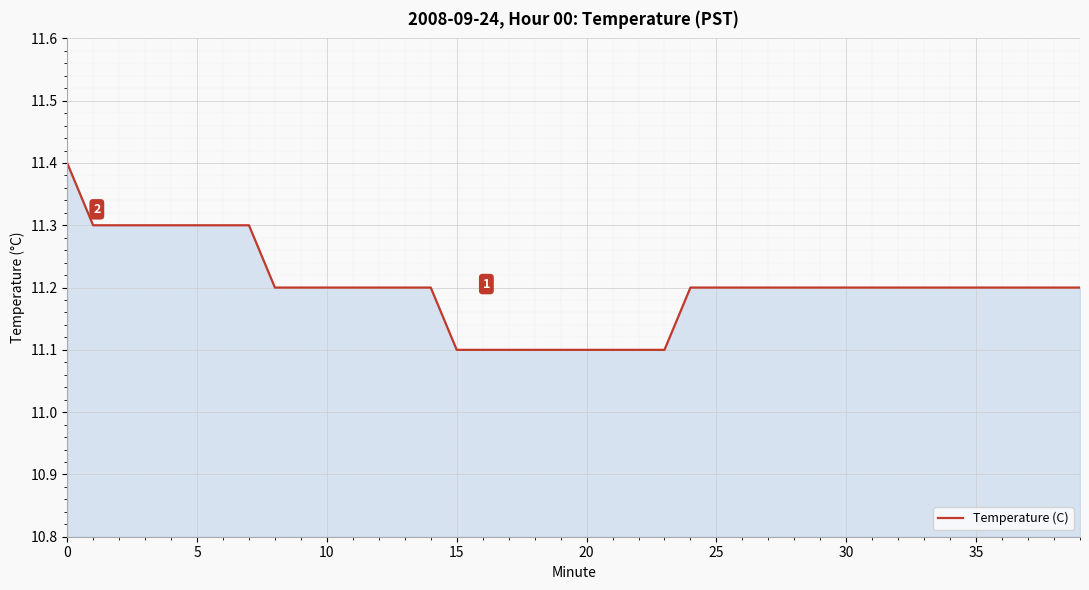

What is the minimum value shown in the chart?

11.1